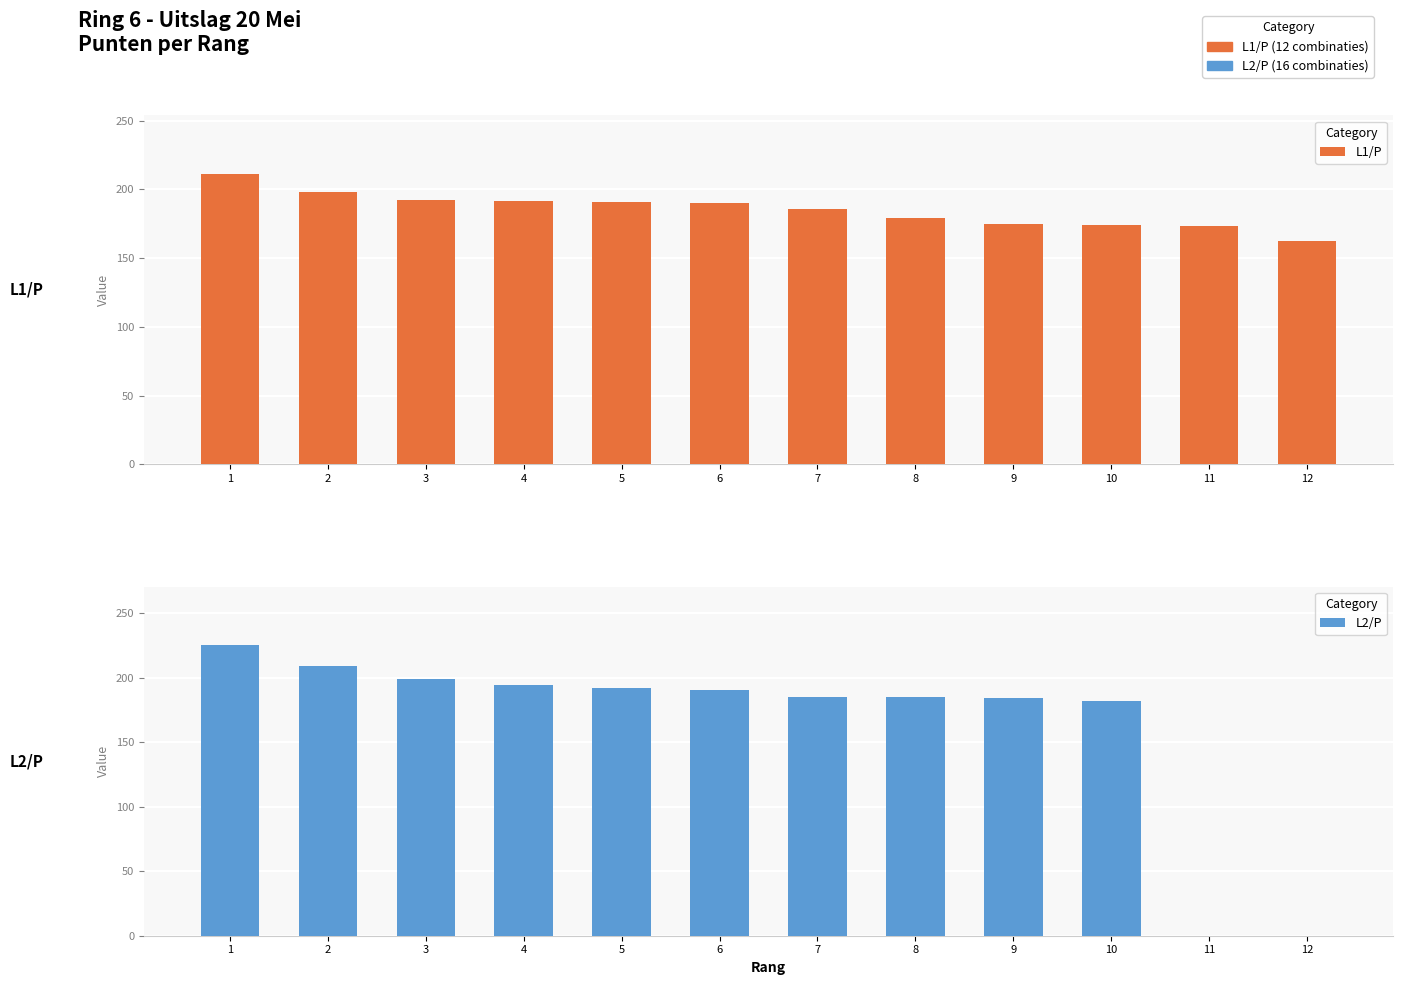

What is the maximum value for L2/P?

225.5